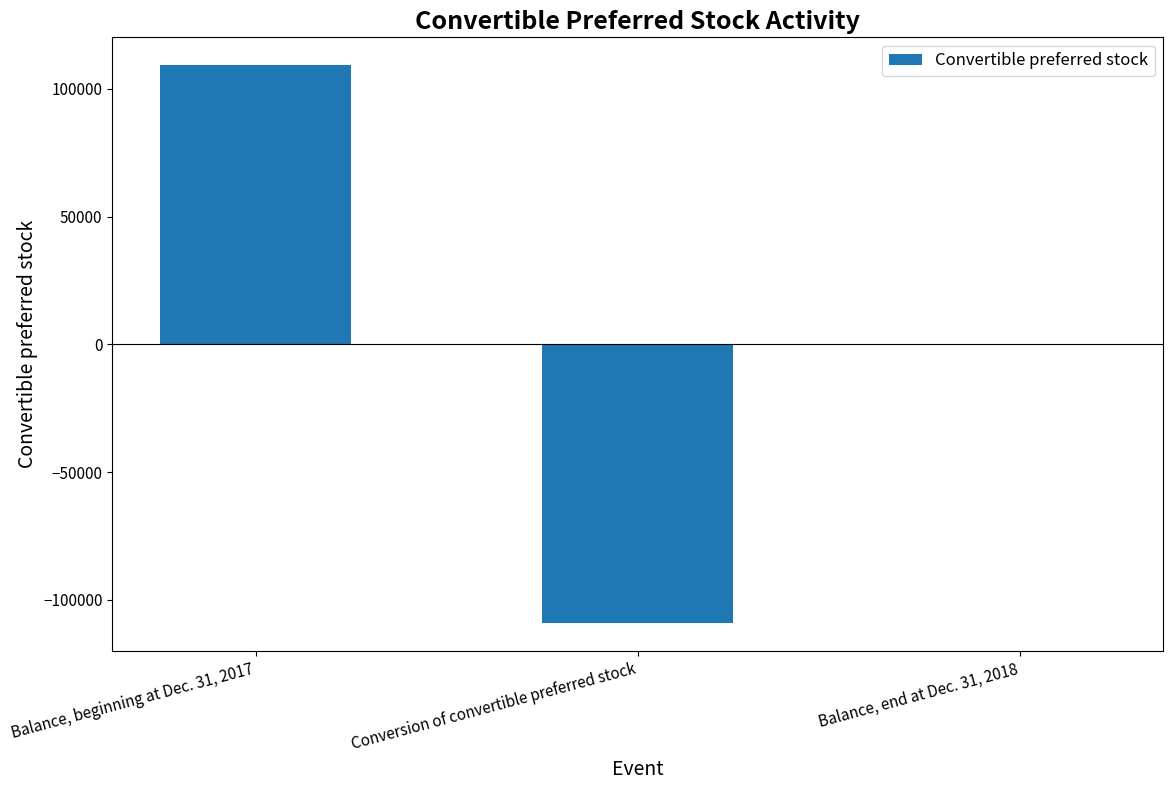

Which category has the highest value across all series?

Balance, beginning at Dec. 31, 2017